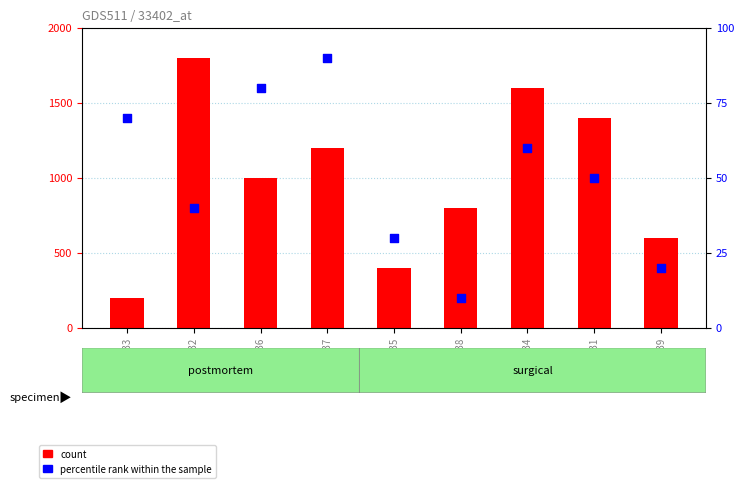

Is the value of count at GSM9133 greater than the value of percentile rank within the sample at GSM9131?

Yes